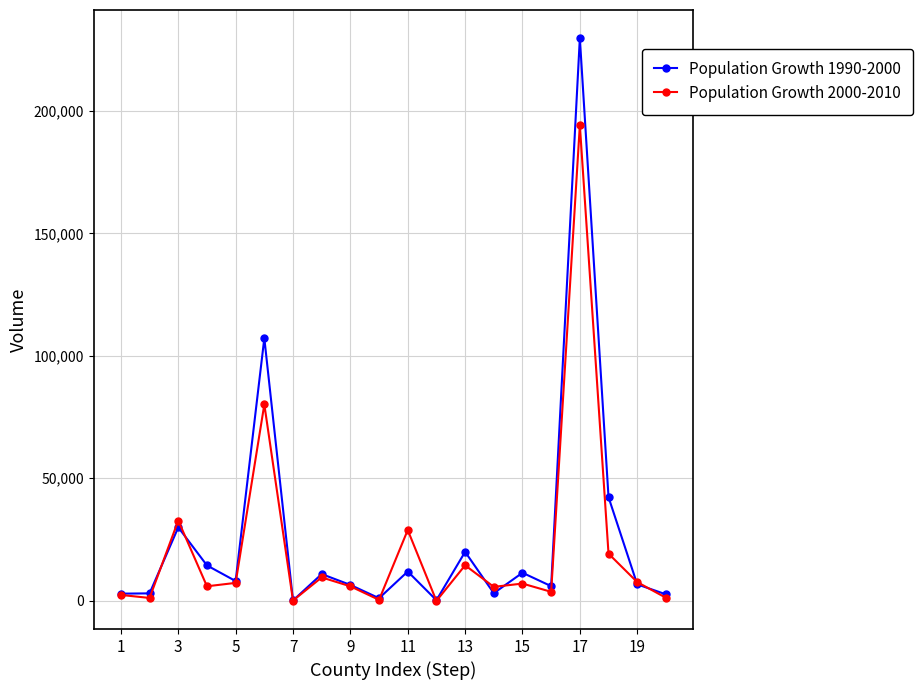

How many data points in Population Growth 1990-2000 are less than 7975?

10